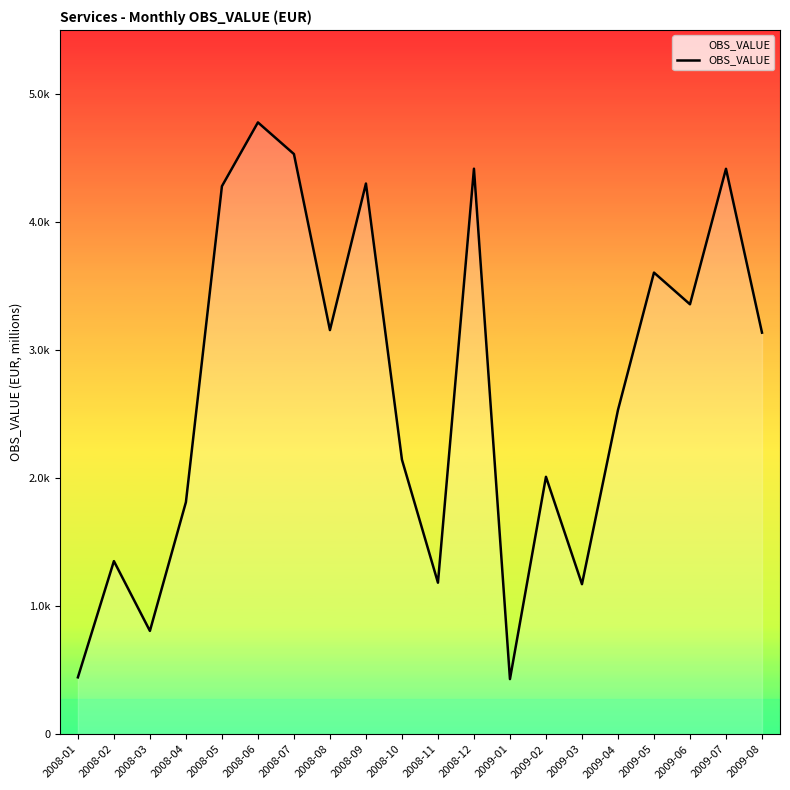

Does the chart display data point markers on the line(s)?

No